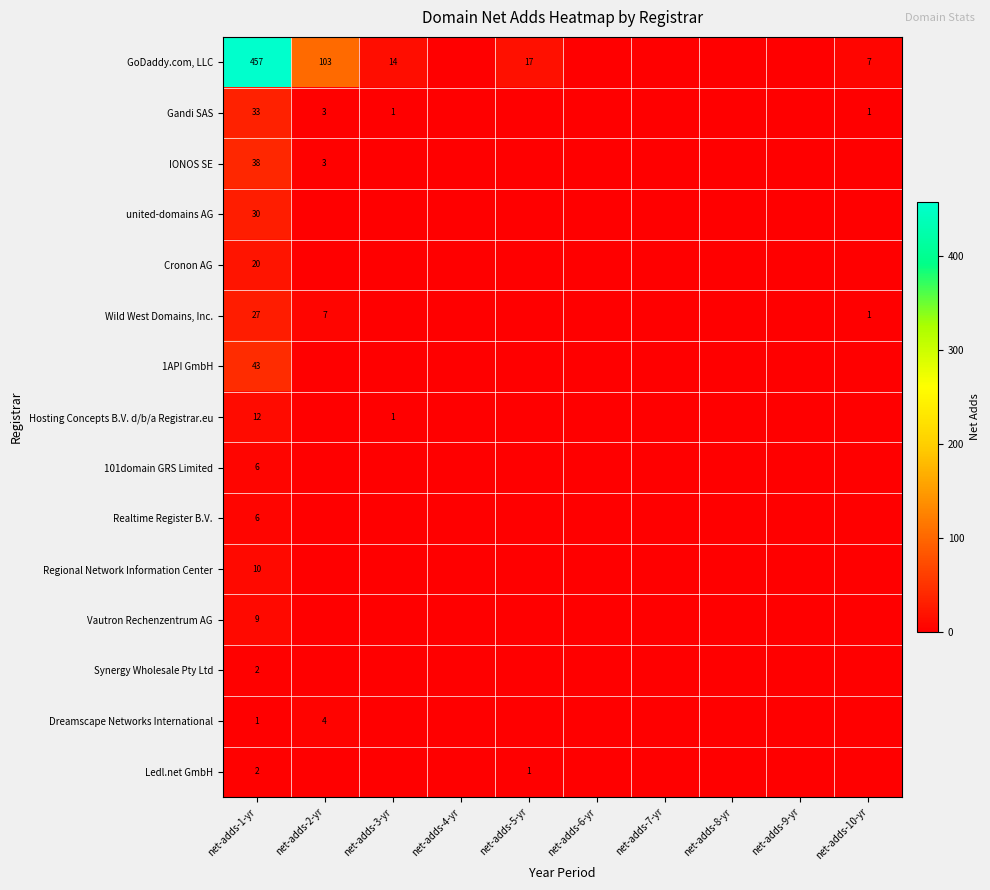

What is the sum of the GoDaddy.com, LLC values at net-adds-10-yr and net-adds-2-yr?

110